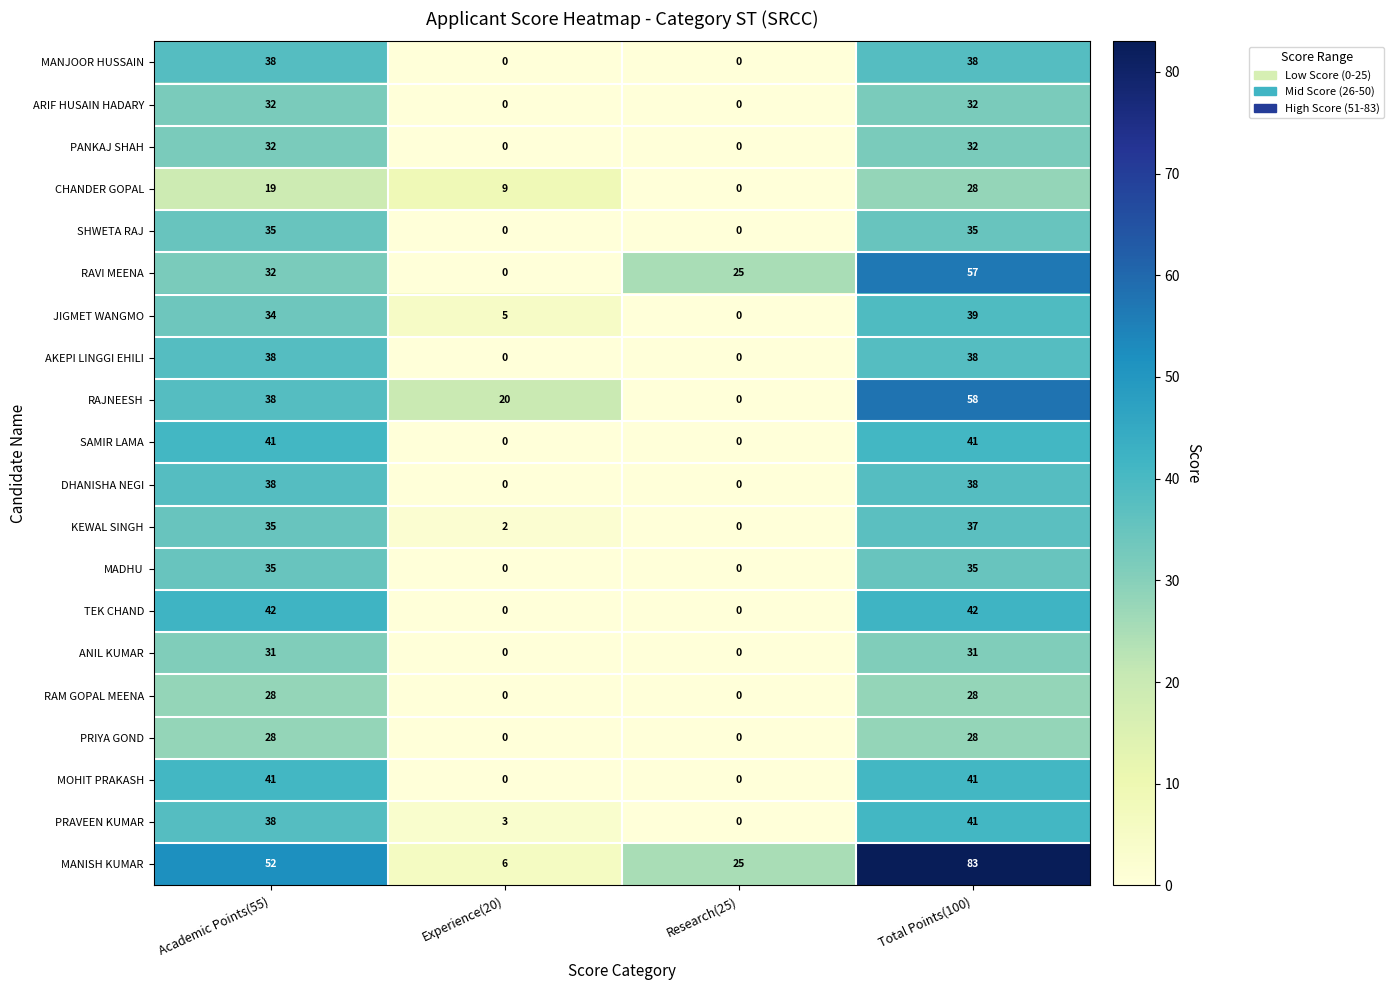

Count the number of categories in the chart.

4